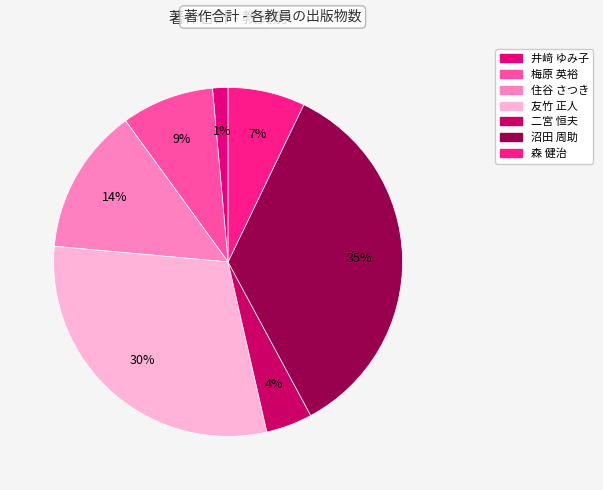

Does any single category account for the majority?

No